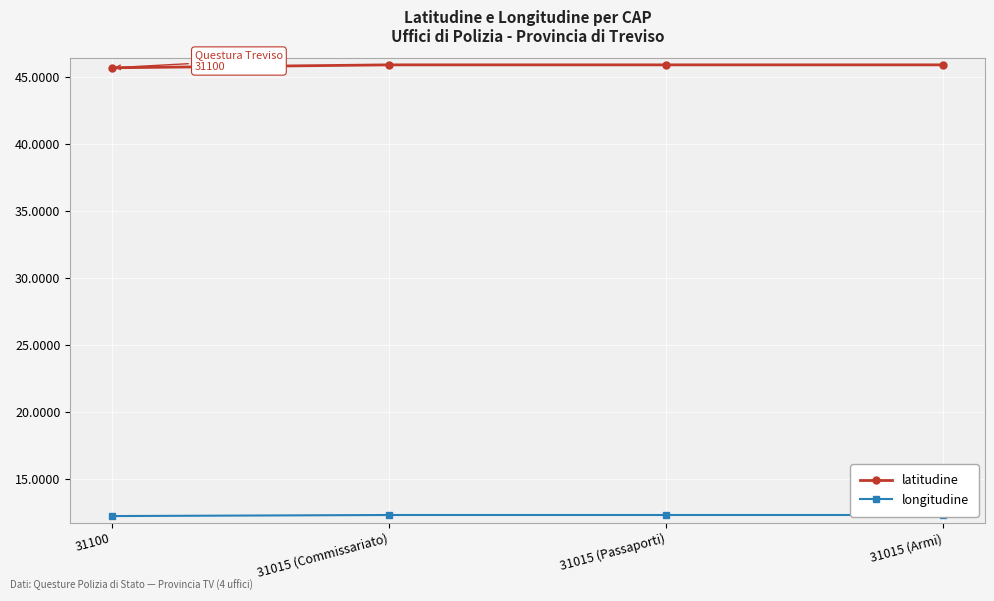

Between 31015 (Armi) and 31015 (Passaporti), which is larger?

31015 (Armi)